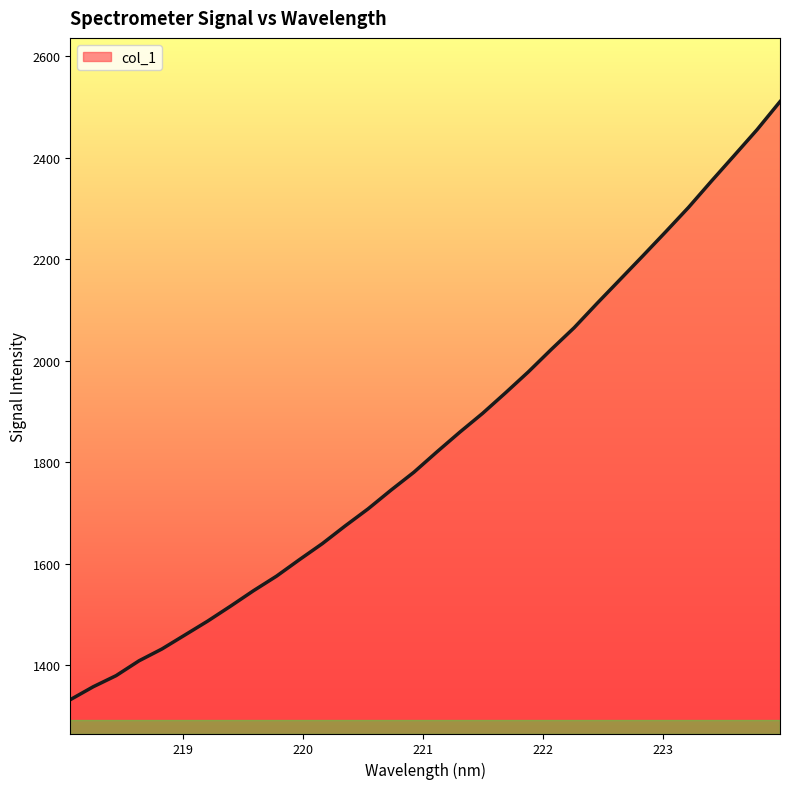

Does the chart display data point markers on the line(s)?

No